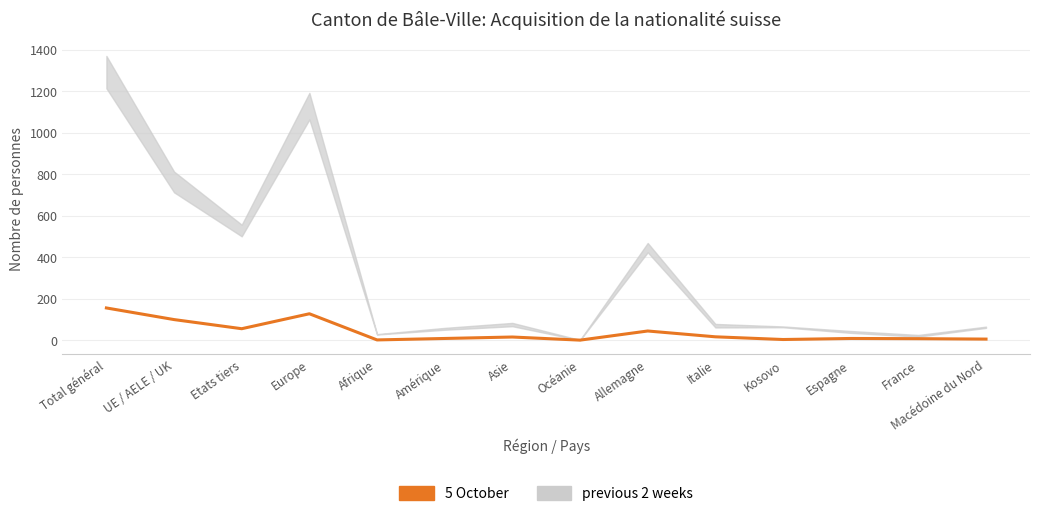

Which category has the highest value across all series?

Total général